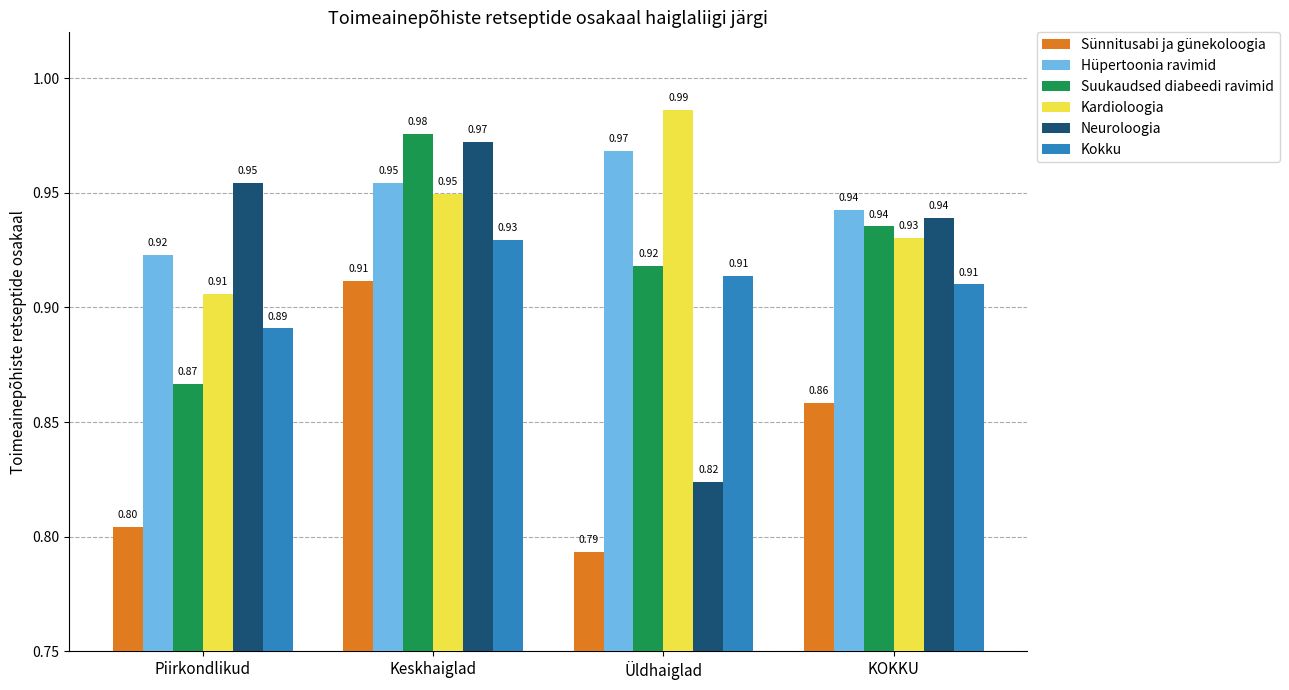

Is the value of Sünnitusabi ja günekoloogia at Keskhaiglad greater than the value of Neuroloogia at Piirkondlikud?

No